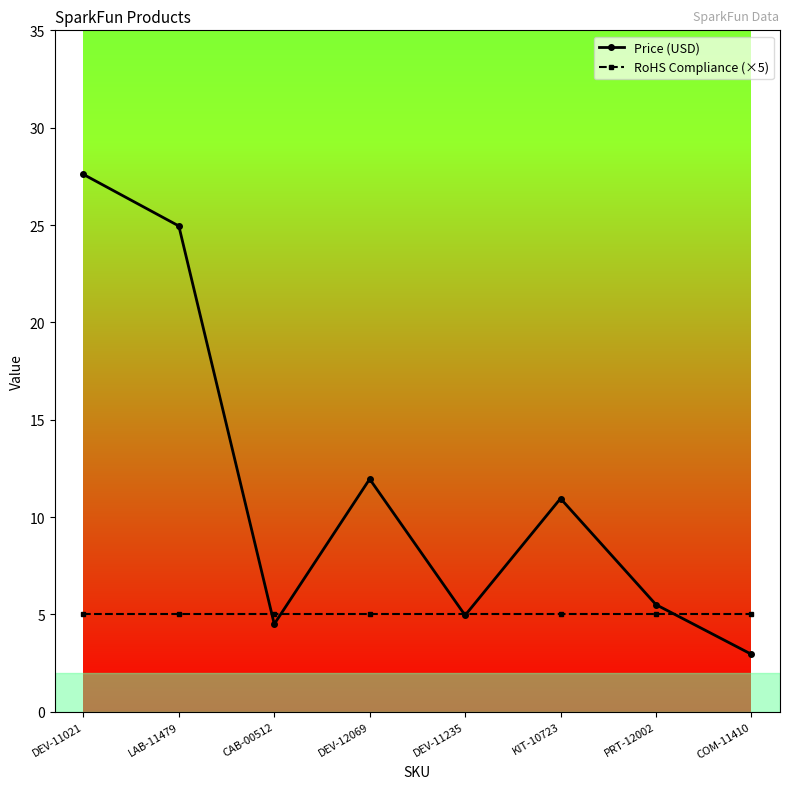

Where does the Price (USD) series first go above 10?

DEV-11021